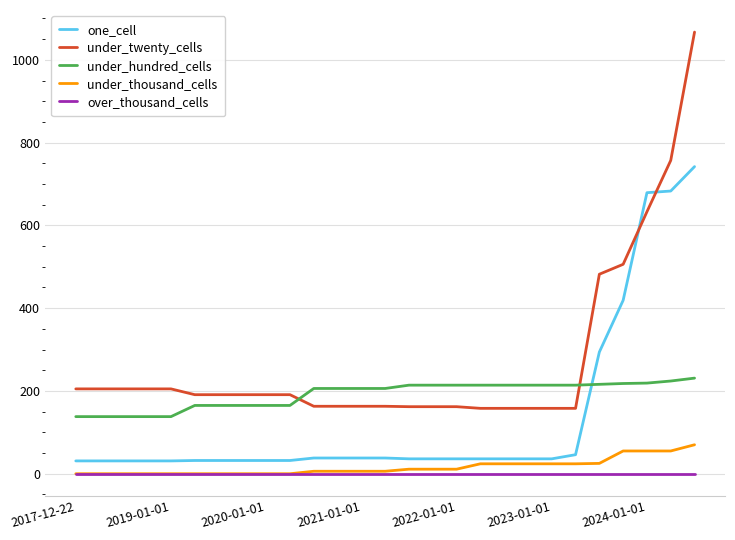

Which series has the largest total across all categories?

under_twenty_cells